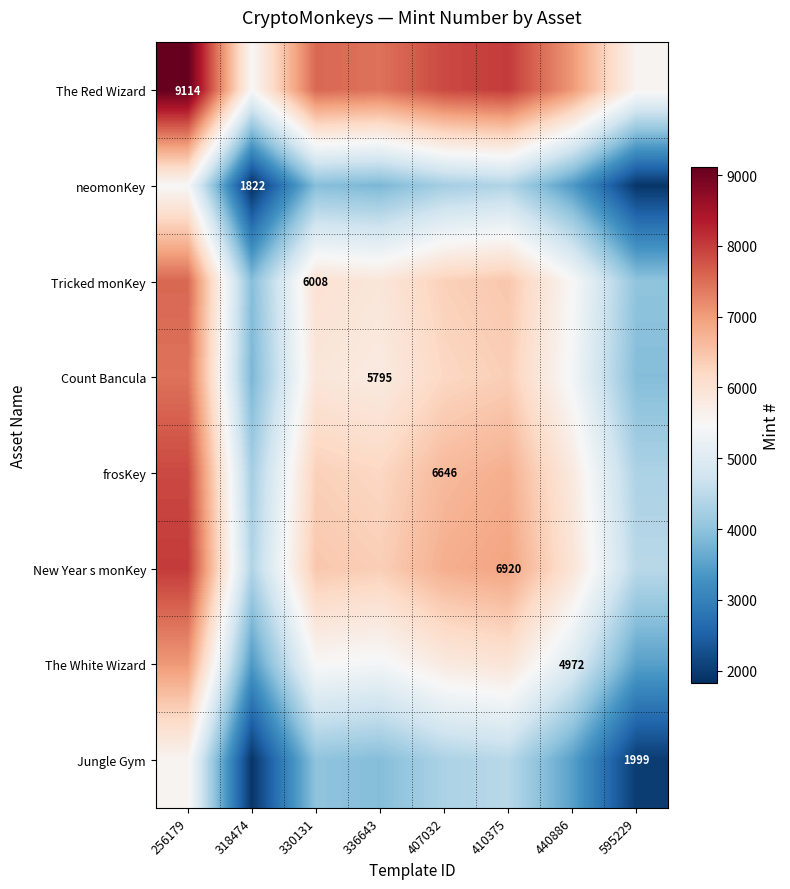

The The White Wizard series shows 4972.0 at 440886. True or false?

True